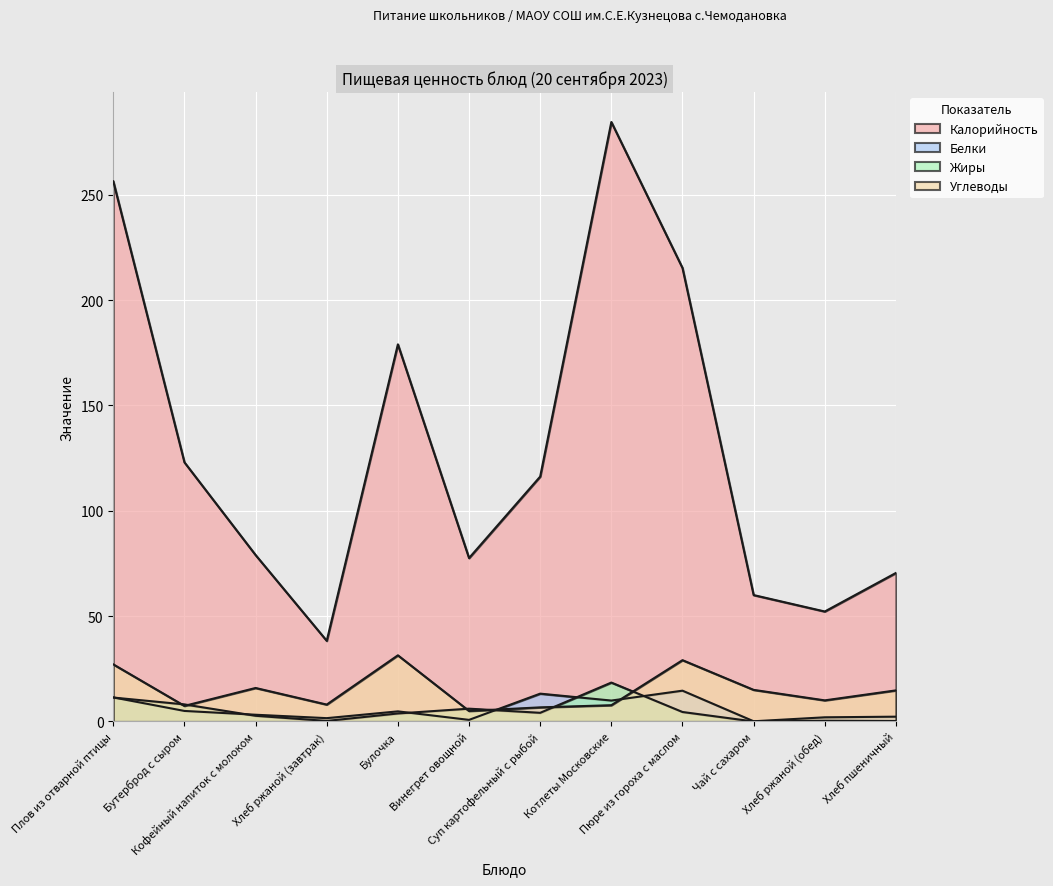

What is the sum of the Жиры values at Хлеб ржаной (обед) and Плов из отварной птицы?

11.7